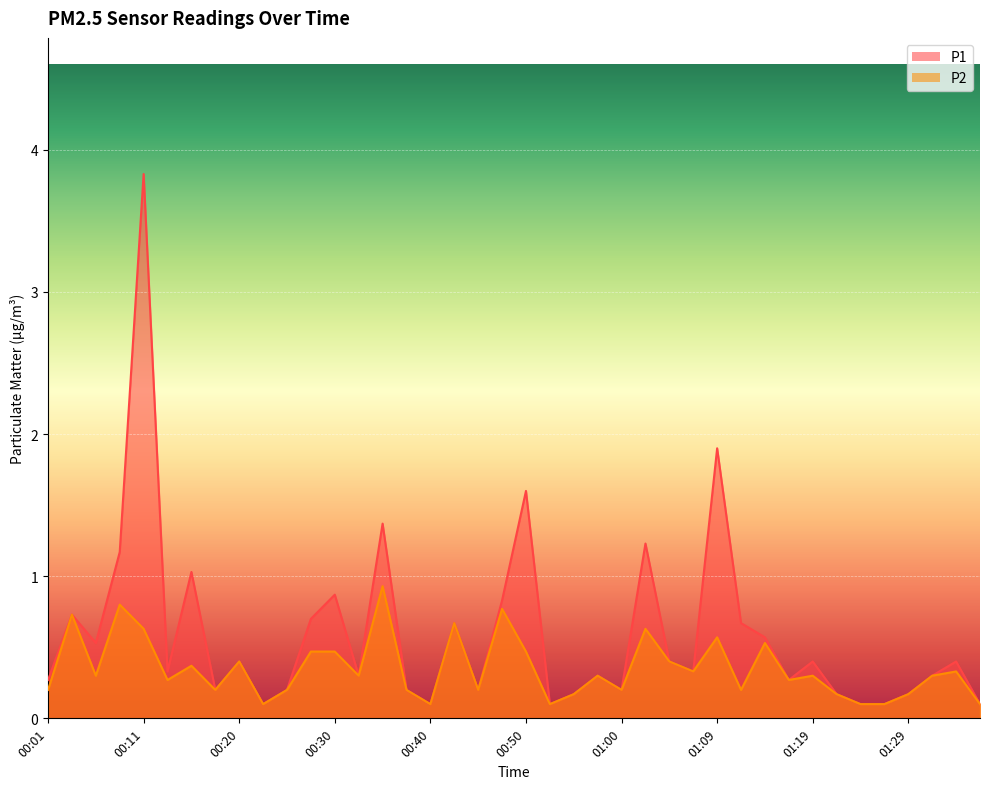

Reading left to right, what are all the values shown in this chart?

P1: 00:01=0.3	00:03=0.7	00:06=0.5	00:08=1.2	00:11=3.8	00:13=0.3	00:15=1.0	00:18=0.2	00:20=0.4	00:23=0.1	00:25=0.2	00:28=0.7	00:30=0.9	00:33=0.3	00:35=1.4	00:37=0.2	00:40=0.1	00:42=0.7	00:45=0.2	00:47=0.8	00:50=1.6	00:52=0.1	00:55=0.2	00:57=0.3	01:00=0.2	01:02=1.2	01:04=0.4	01:07=0.3	01:09=1.9	01:12=0.7	01:14=0.6	01:17=0.3	01:19=0.4	01:22=0.2	01:24=0.1	01:26=0.1	01:29=0.2	01:31=0.3	01:34=0.4	01:36=0.1
P2: 00:01=0.2	00:03=0.7	00:06=0.3	00:08=0.8	00:11=0.6	00:13=0.3	00:15=0.4	00:18=0.2	00:20=0.4	00:23=0.1	00:25=0.2	00:28=0.5	00:30=0.5	00:33=0.3	00:35=0.9	00:37=0.2	00:40=0.1	00:42=0.7	00:45=0.2	00:47=0.8	00:50=0.5	00:52=0.1	00:55=0.2	00:57=0.3	01:00=0.2	01:02=0.6	01:04=0.4	01:07=0.3	01:09=0.6	01:12=0.2	01:14=0.5	01:17=0.3	01:19=0.3	01:22=0.2	01:24=0.1	01:26=0.1	01:29=0.2	01:31=0.3	01:34=0.3	01:36=0.1